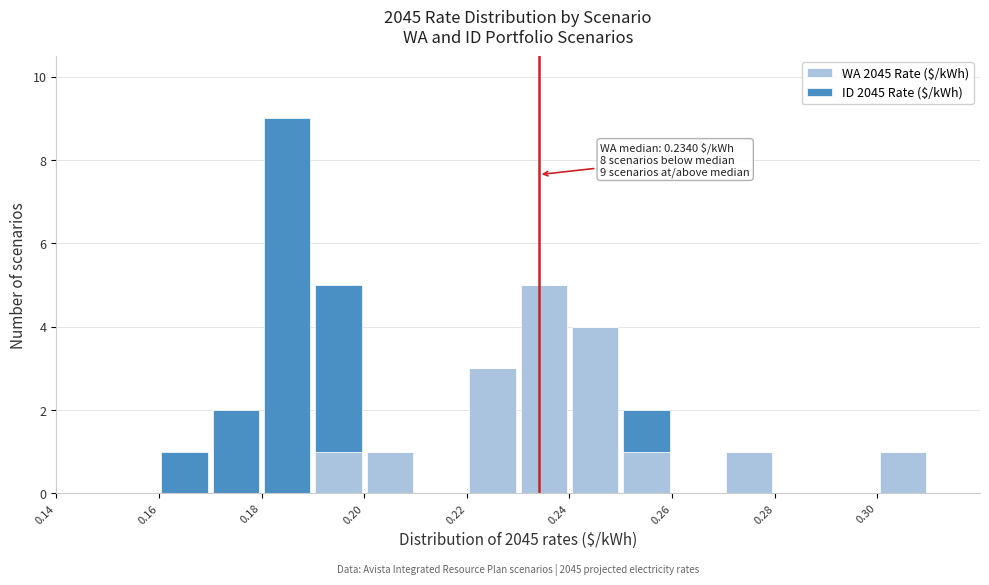

Which range on the x-axis has the tallest stacked bar (by total height)?

0.18 to 0.19